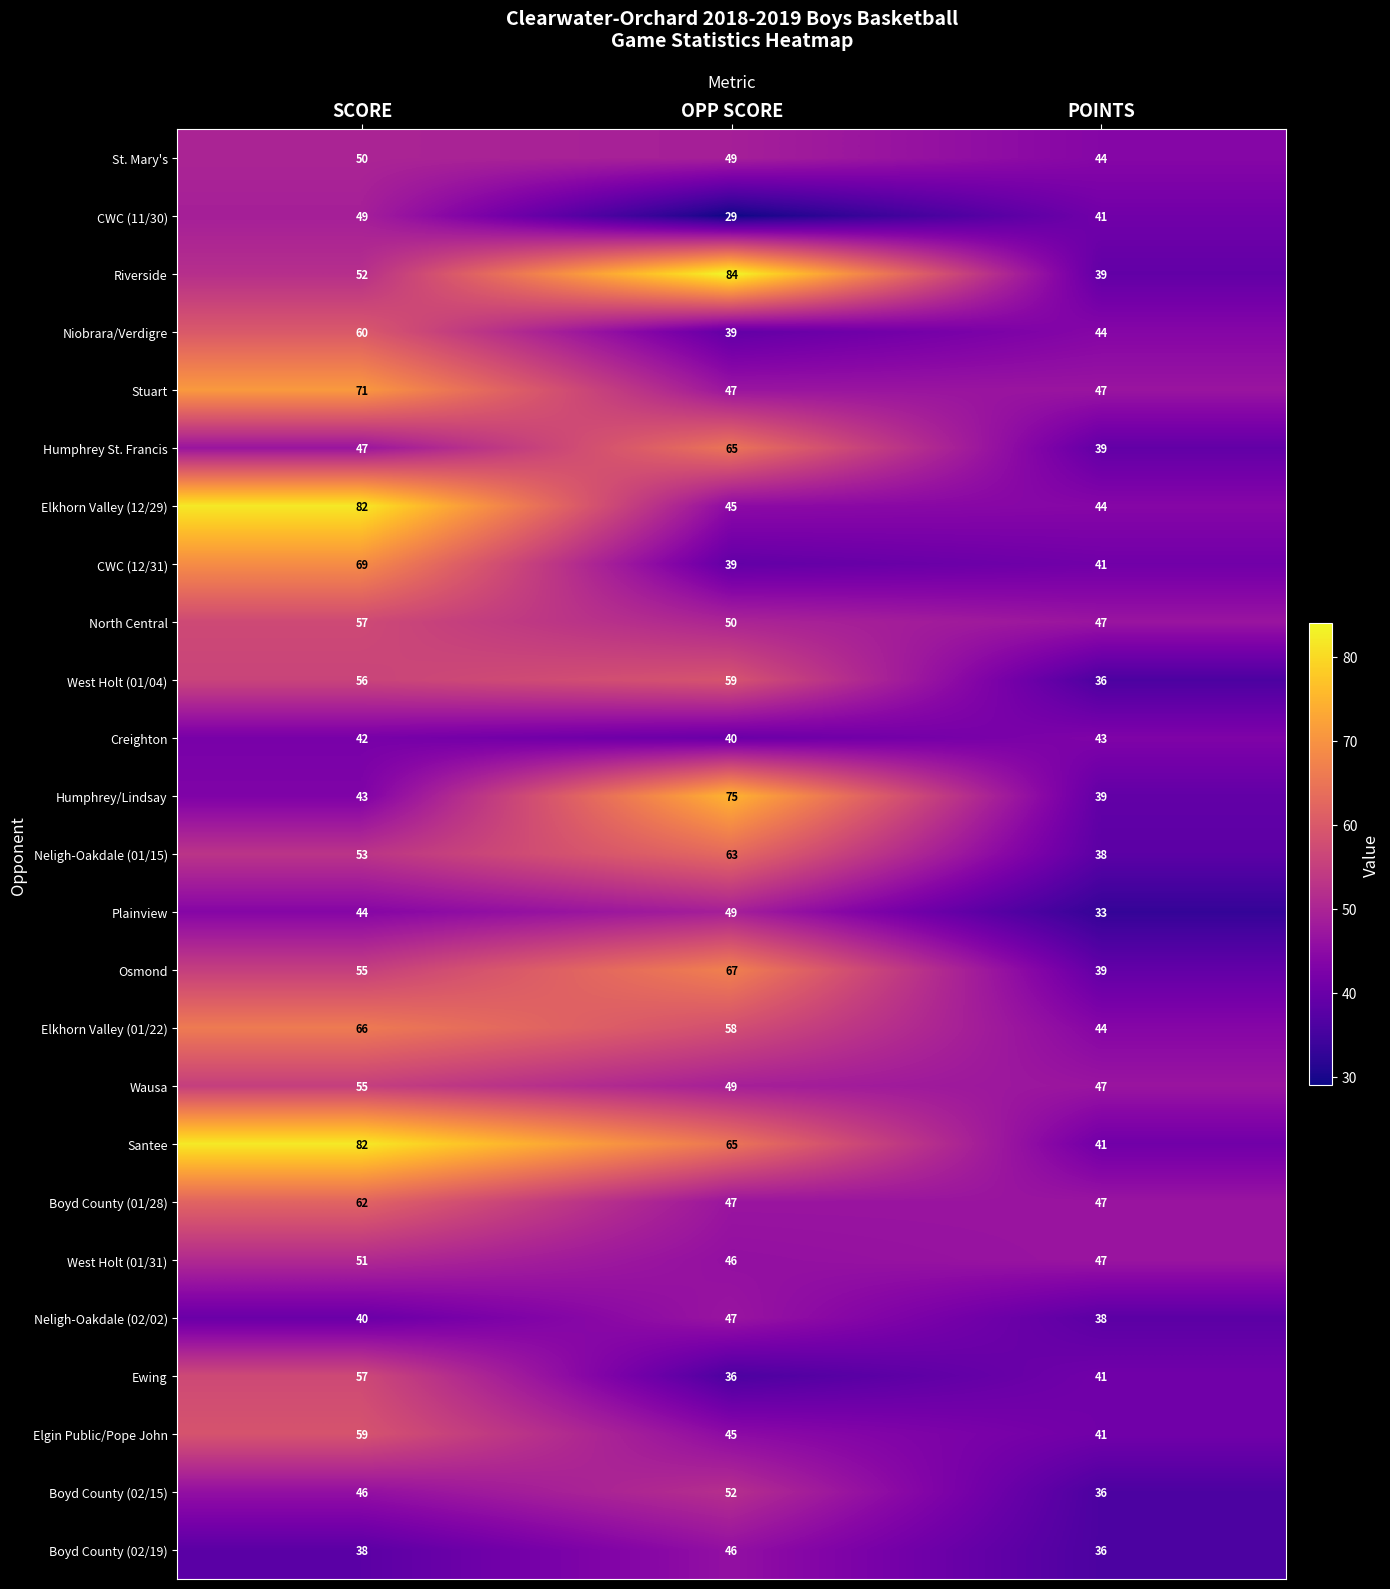

List the labels in order of Humphrey/Lindsay value, smallest first.

POINTS, SCORE, OPP SCORE